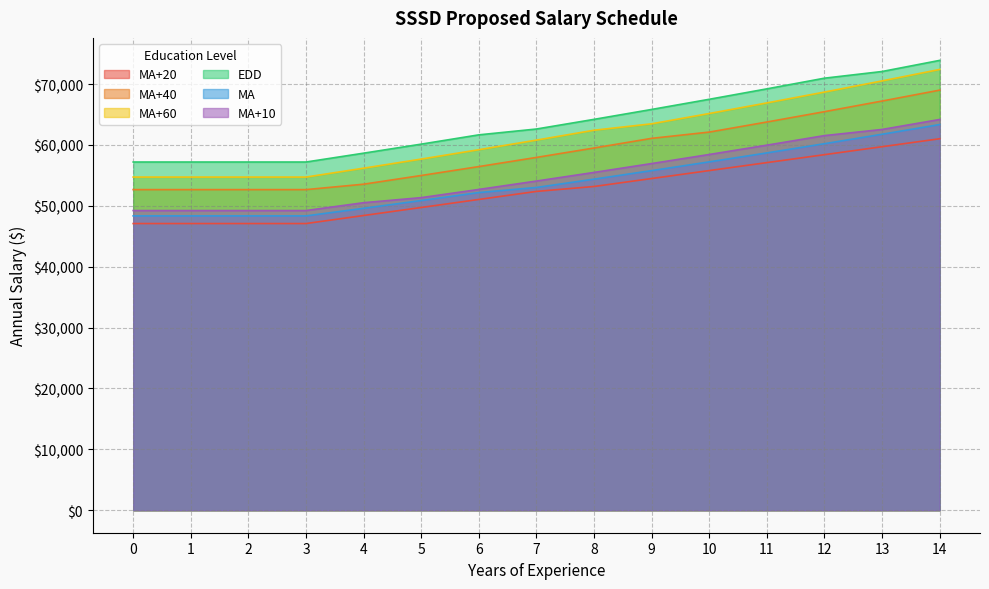

What is the sum of the MA+20 values at 2 and 5?

96822.6